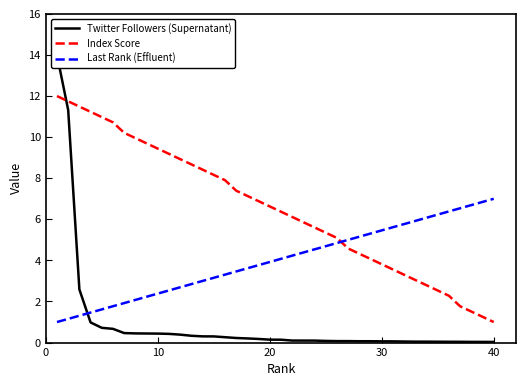

List the series in order of their overall mean, highest first.

Index Score, Last Rank (Effluent), Twitter Followers (Supernatant)